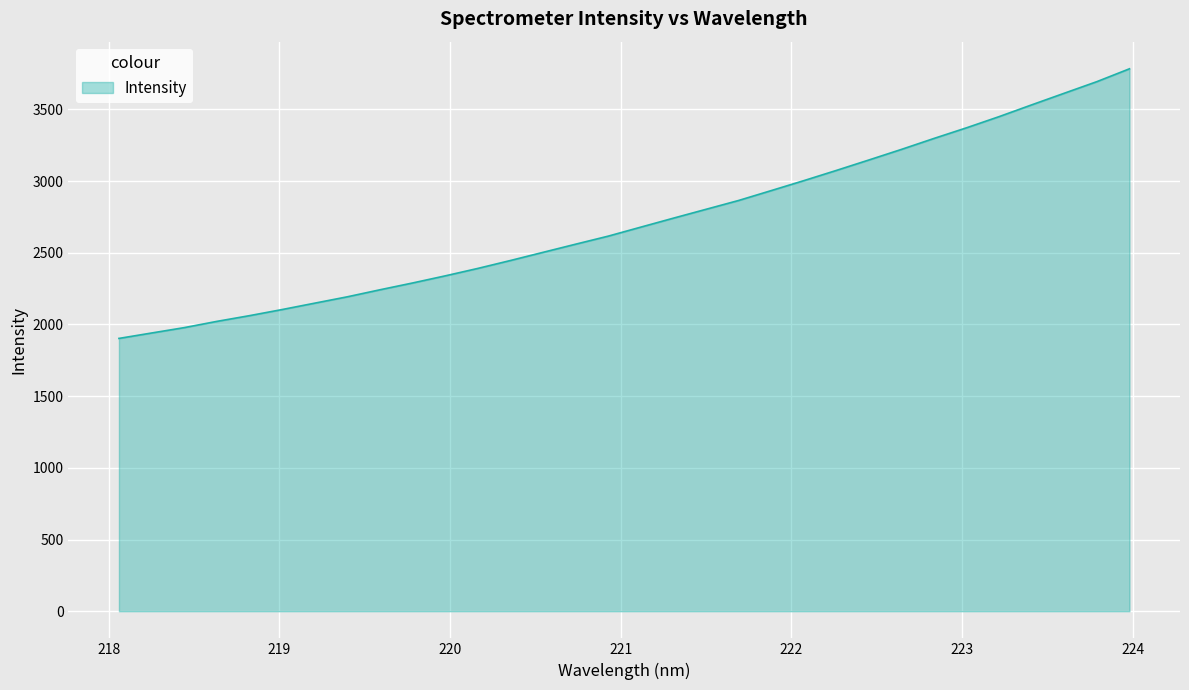

What is the difference between the maximum and minimum values?

1880.3